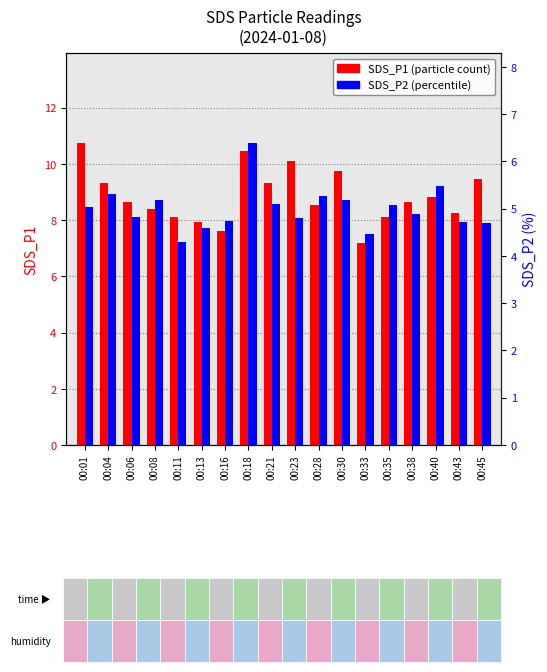

Between 00:21 and 00:38, which is larger?

00:21